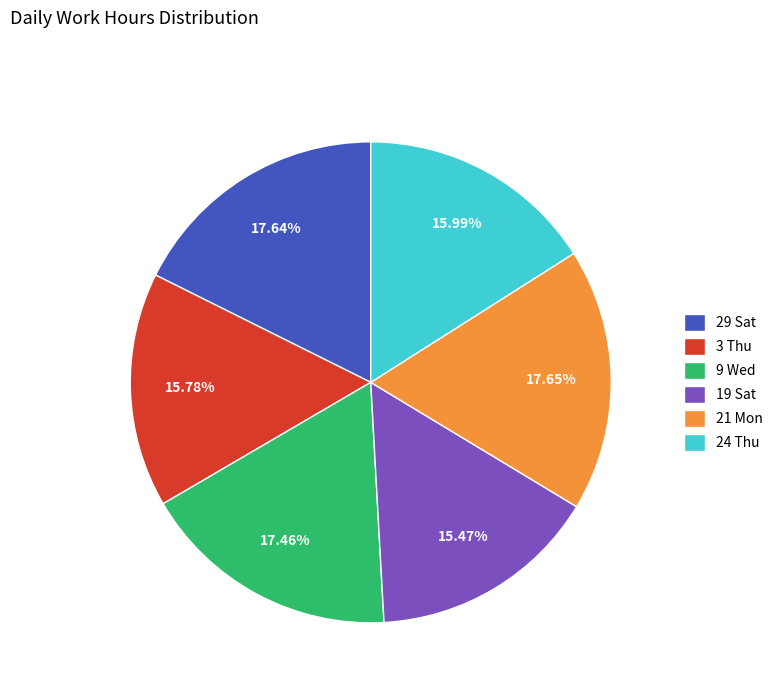

To the nearest percent, what is the average slice percentage?

17%